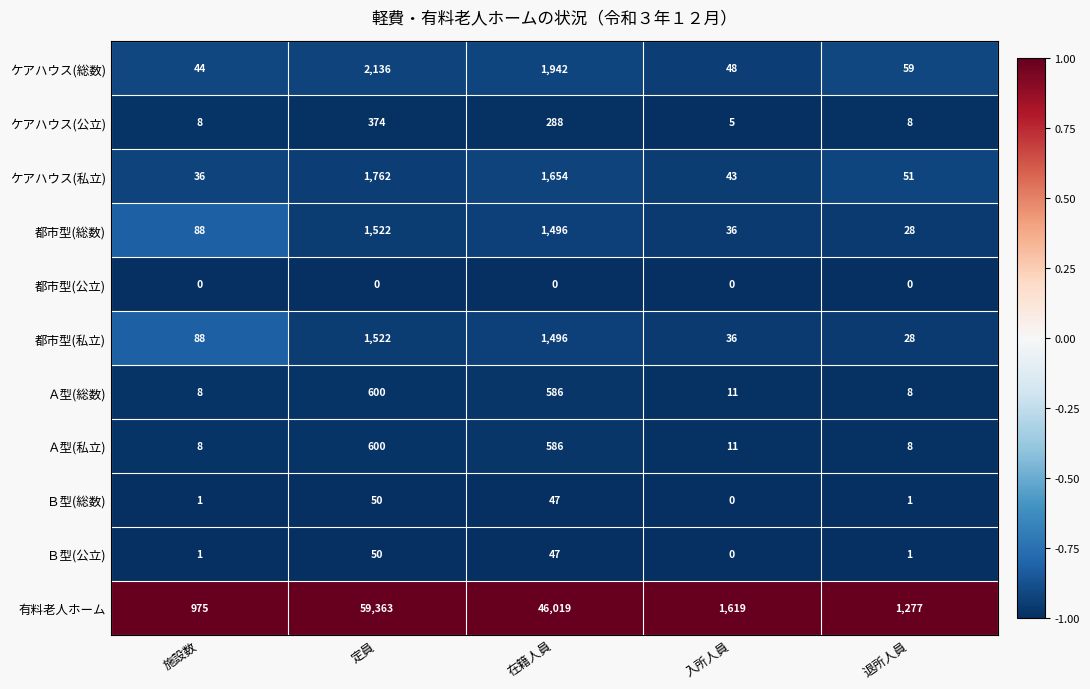

What is the total value across all series at 施設数?

1257